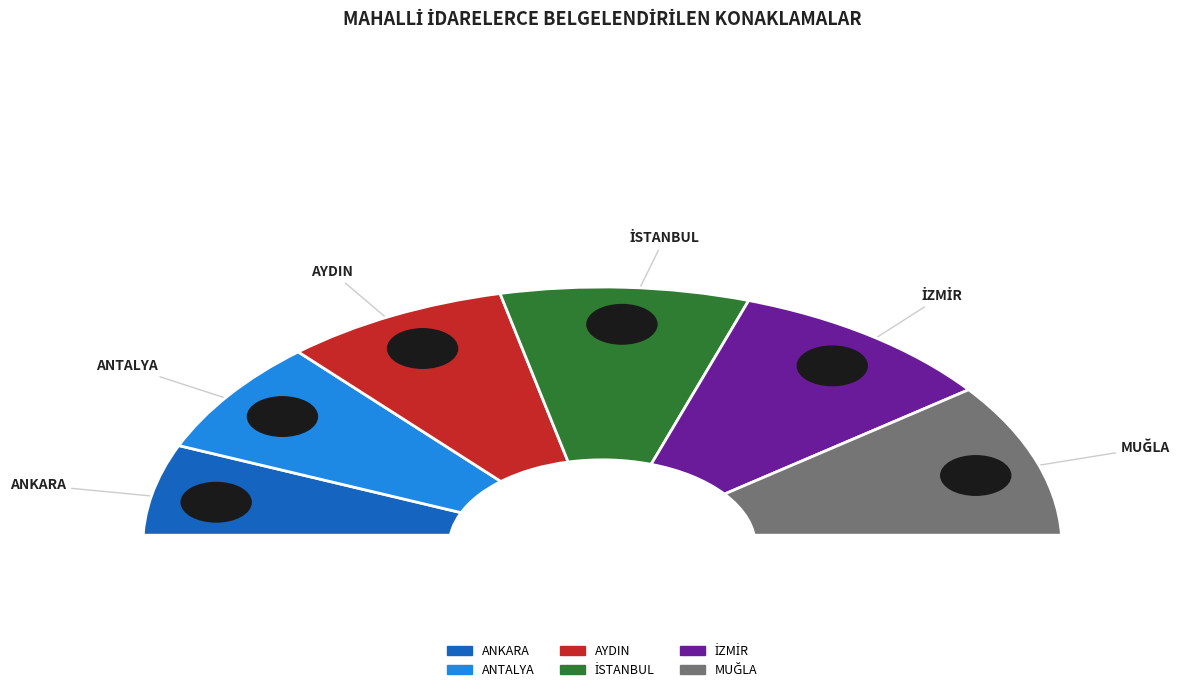

Combined, what portion of the pie is AYDIN and İZMİR?

34.9%